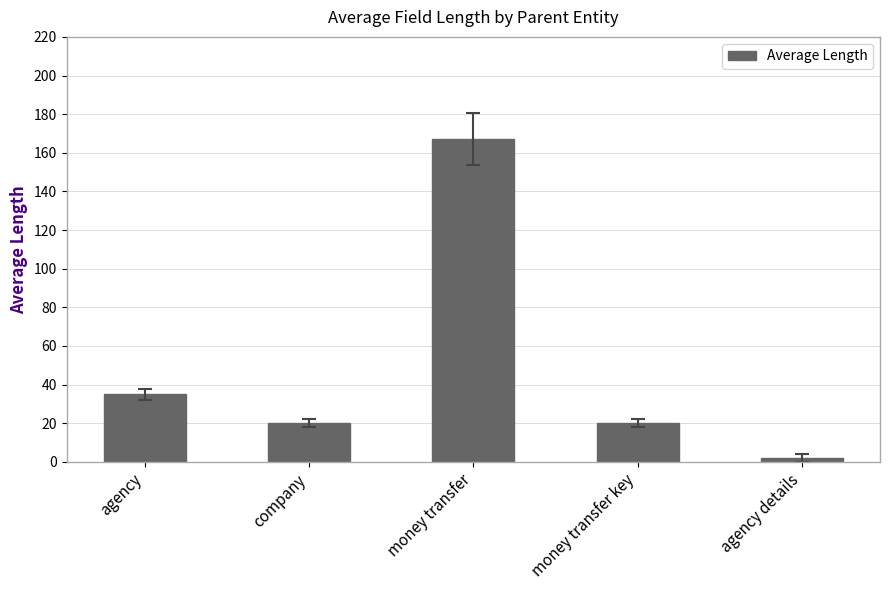

Does the chart contain stacked bars?

No